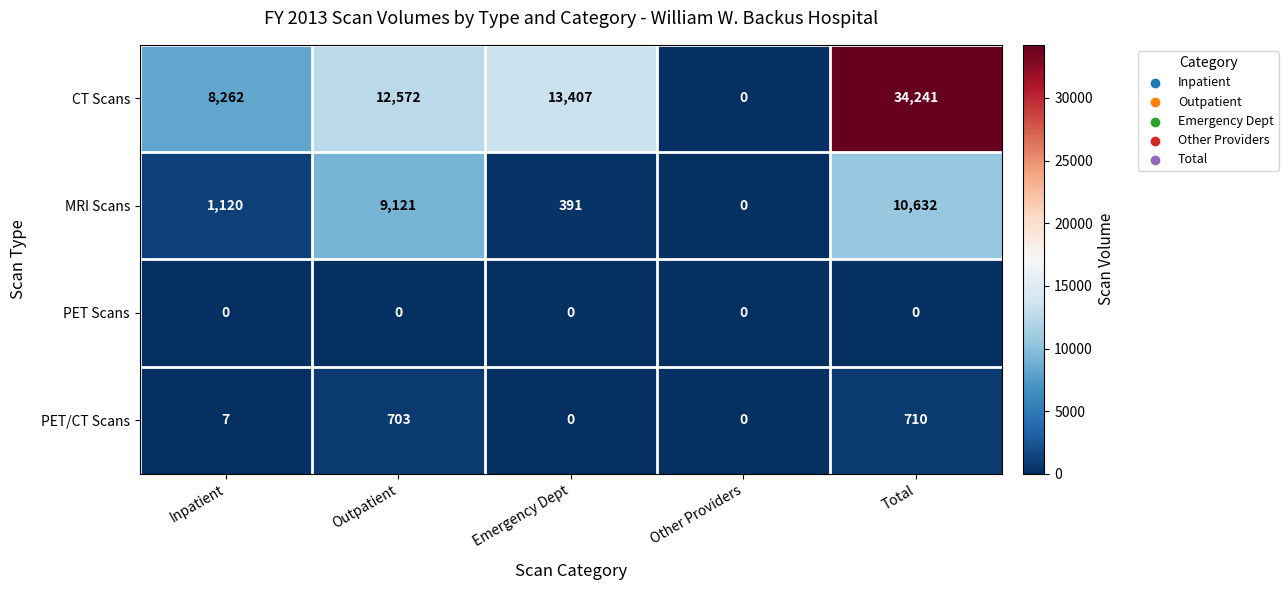

What is the difference between the maximum and minimum values in the CT Scans series?

34241